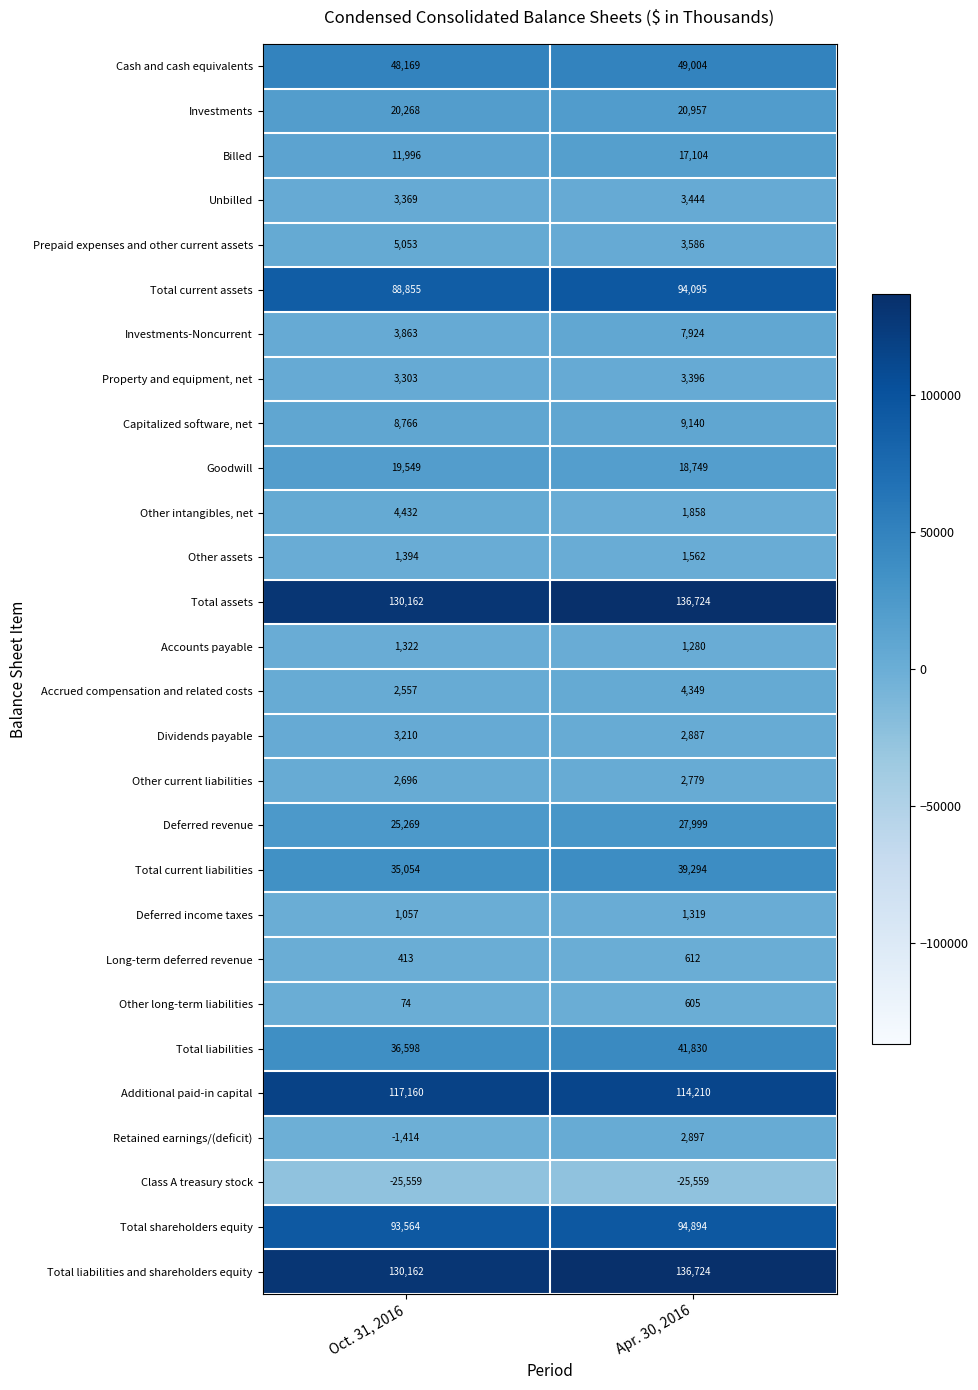

What is the difference between the highest and lowest values at Apr. 30, 2016?

162283